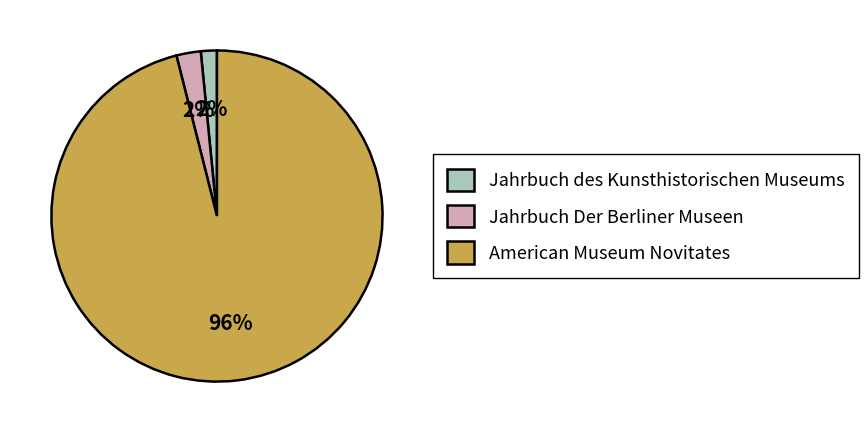

Is the sum of American Museum Novitates and Jahrbuch Der Berliner Museen greater than half?

Yes